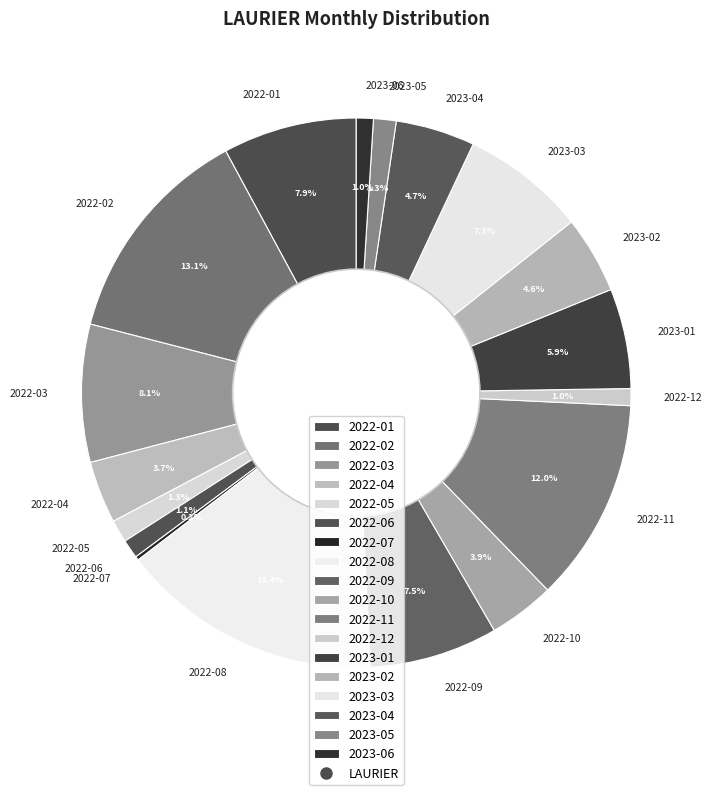

The 2023-02 slice represents 5% of the pie. True or false?

True